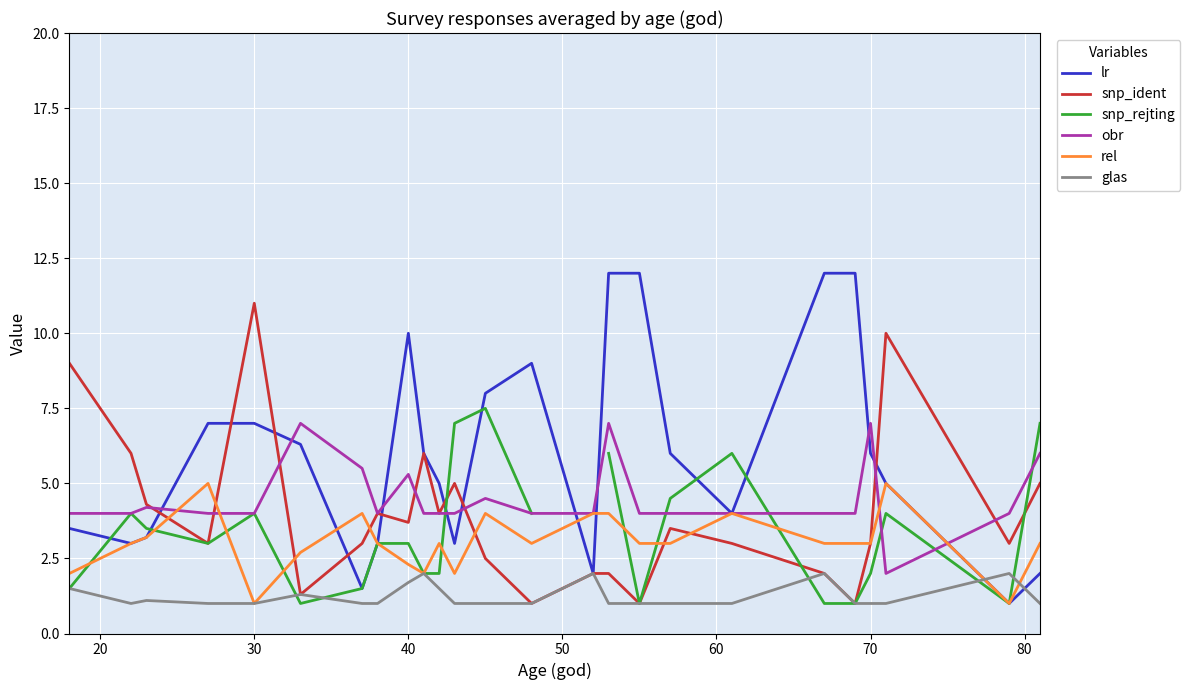

Is it true that obr equals 7.0 at 70?

True